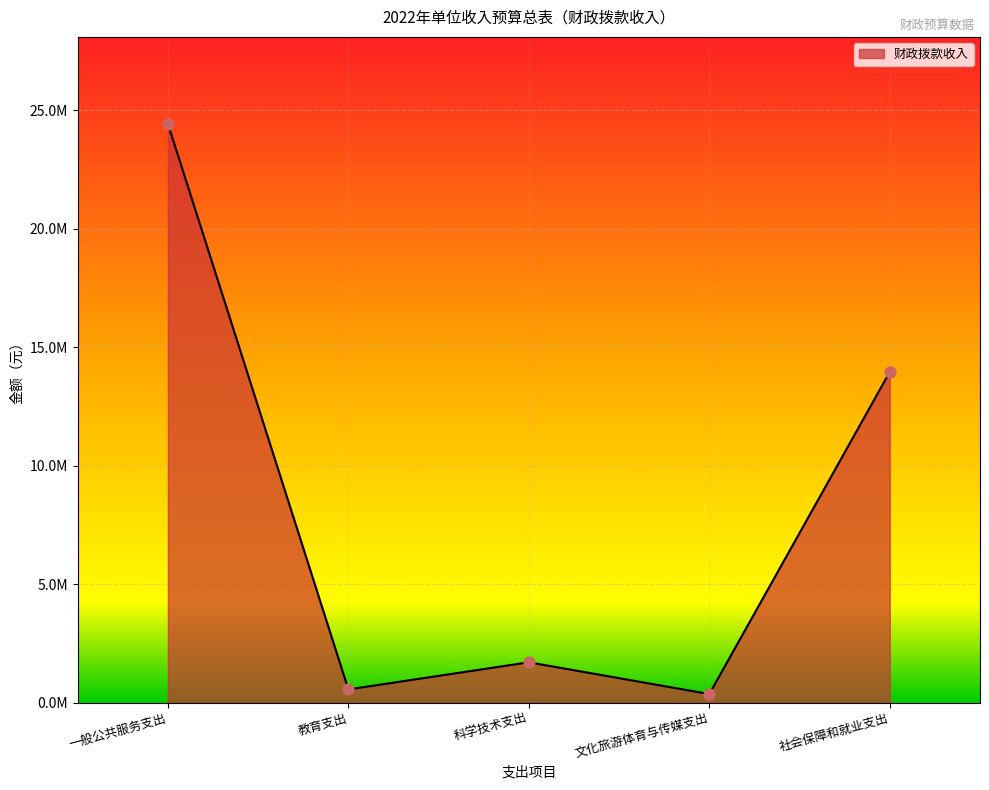

What is the change in value from 科学技术支出 to 社会保障和就业支出?

+12250700